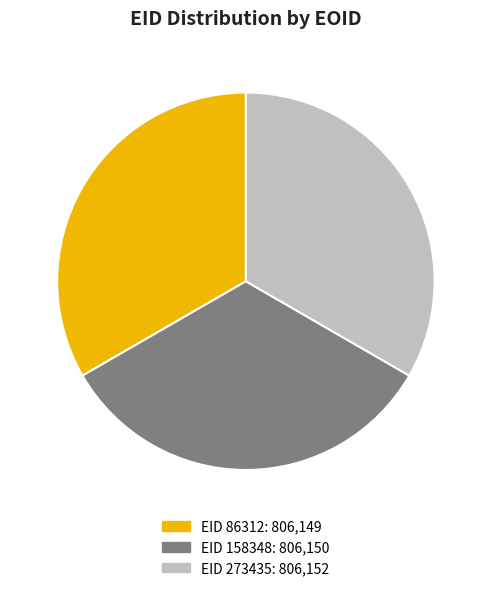

Does any single category account for the majority?

No